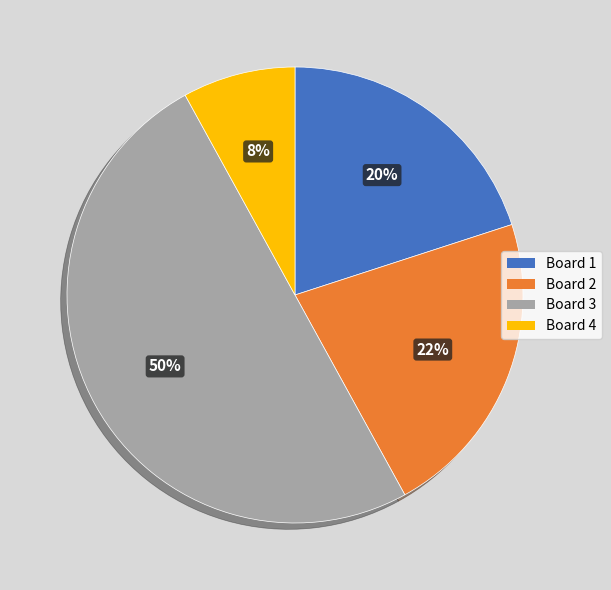

Is Board 4 the majority of the pie?

No